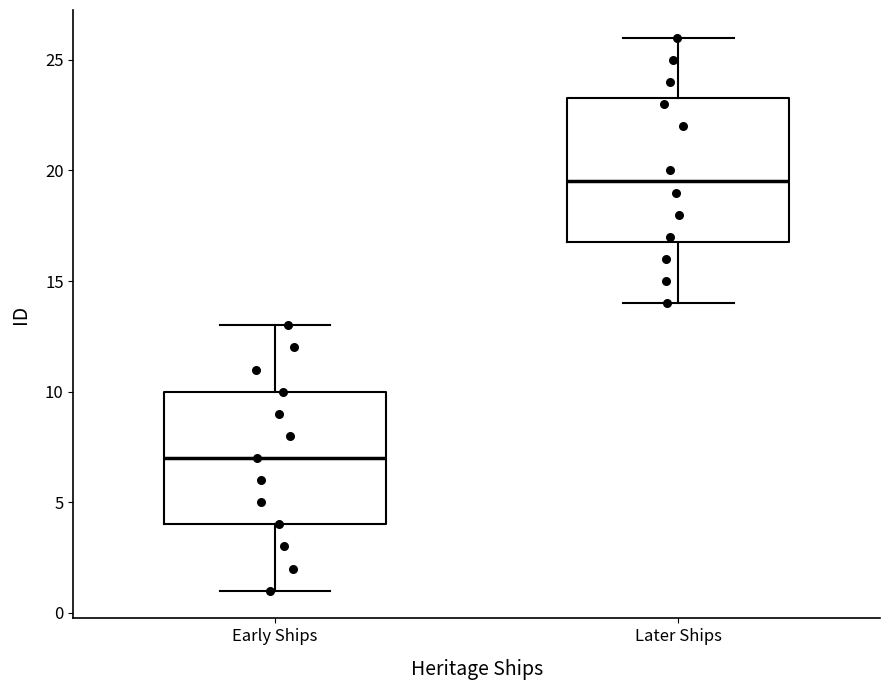

Reading left to right, transcribe this box plot: for each box, give where its median line is, the range the box spans, and where its two whiskers end, as read against the y-axis. The values are not printed on the chart, so give them approximately, as read against the axis.

Early Ships: median 7.0, box 4.0 to 10.0, whiskers 1.0 to 13.0
Later Ships: median 19.5, box 17.0 to 23.5, whiskers 14.0 to 26.0